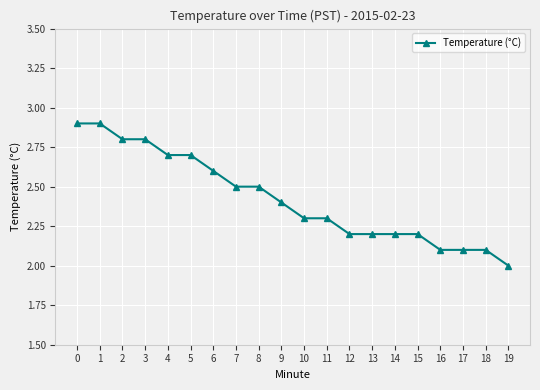

True or false: the data shows 2.4 at 9.

True